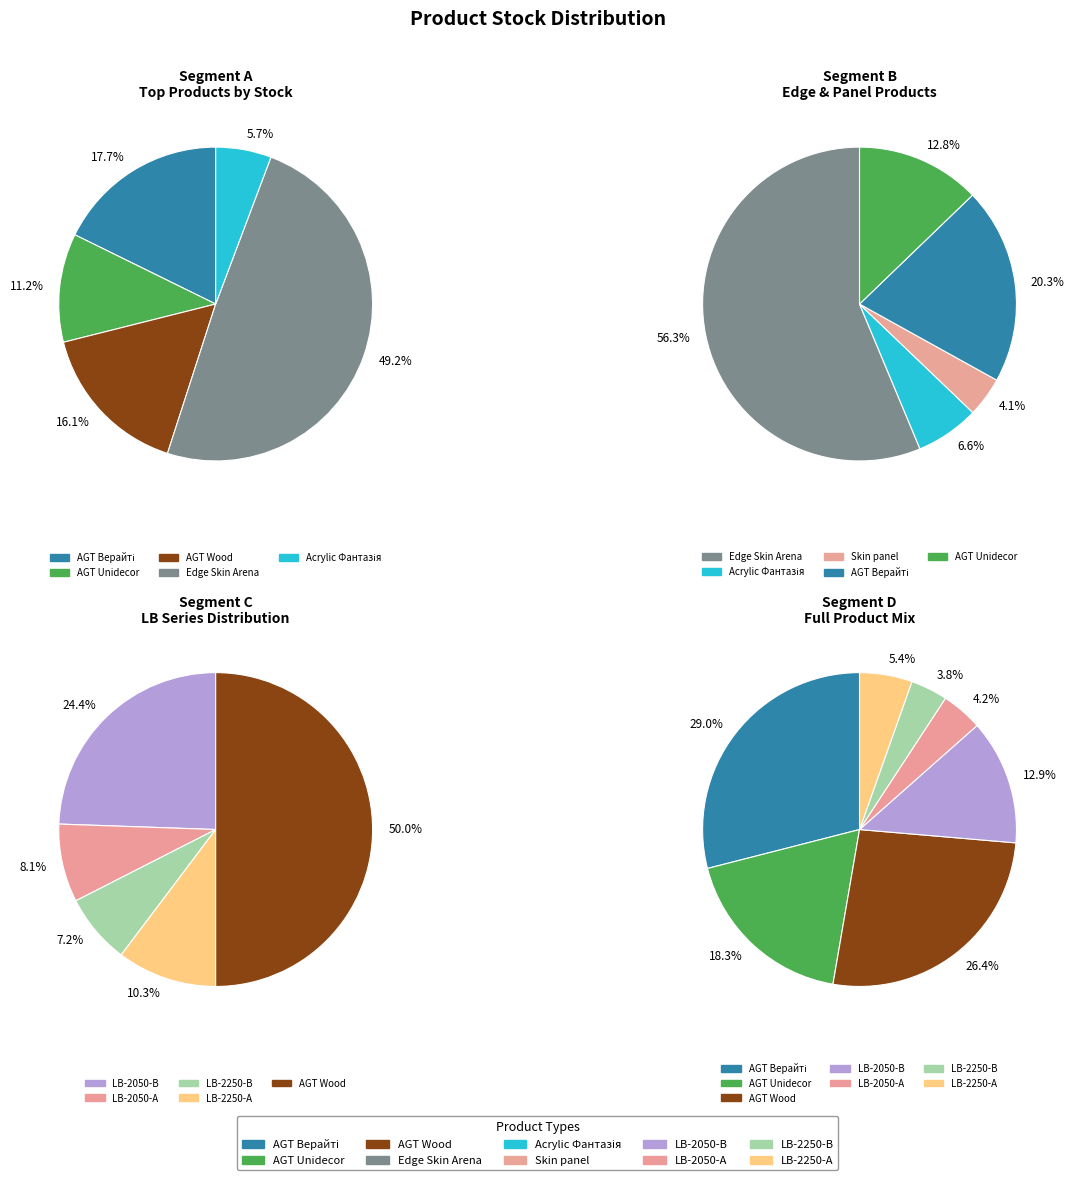

Which category has the biggest portion of the pie?

Edge Skin Arena